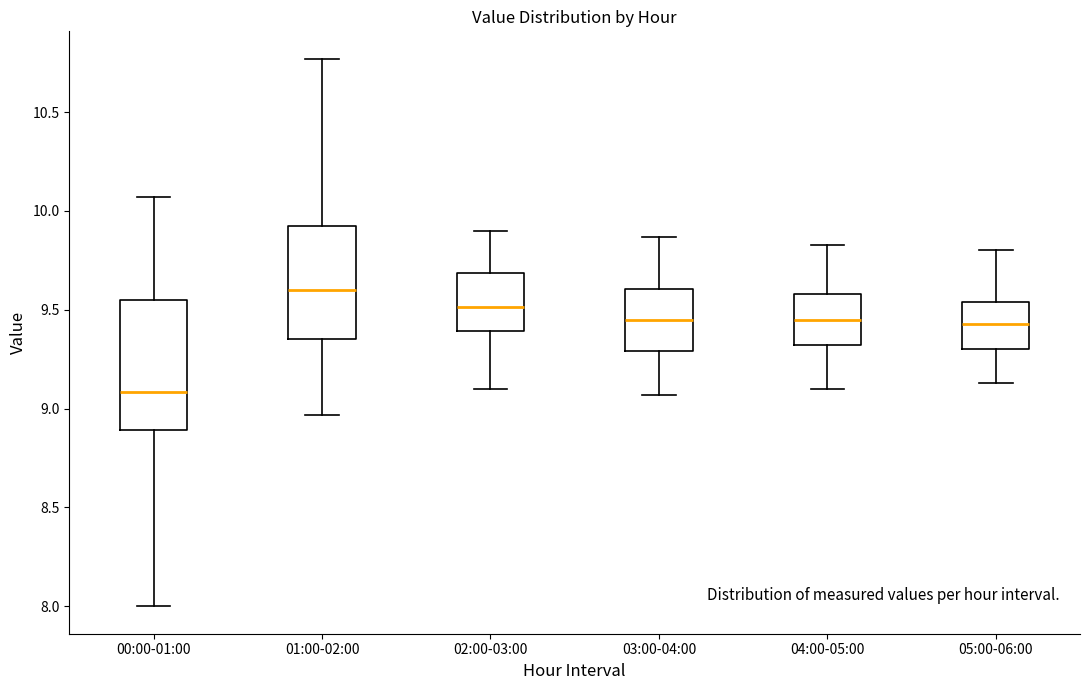

Reading left to right, read every box against the y-axis: the position of its median line, the range the box covers, and the ends of its whiskers. The values are not printed on the chart, so give them approximately, as read against the axis.

00:00-01:00: median 9.10, box 8.90 to 9.55, whiskers 8.00 to 10.05
01:00-02:00: median 9.60, box 9.35 to 9.95, whiskers 8.95 to 10.75
02:00-03:00: median 9.50, box 9.40 to 9.70, whiskers 9.10 to 9.90
03:00-04:00: median 9.45, box 9.30 to 9.60, whiskers 9.05 to 9.85
04:00-05:00: median 9.45, box 9.30 to 9.60, whiskers 9.10 to 9.85
05:00-06:00: median 9.45, box 9.30 to 9.55, whiskers 9.15 to 9.80